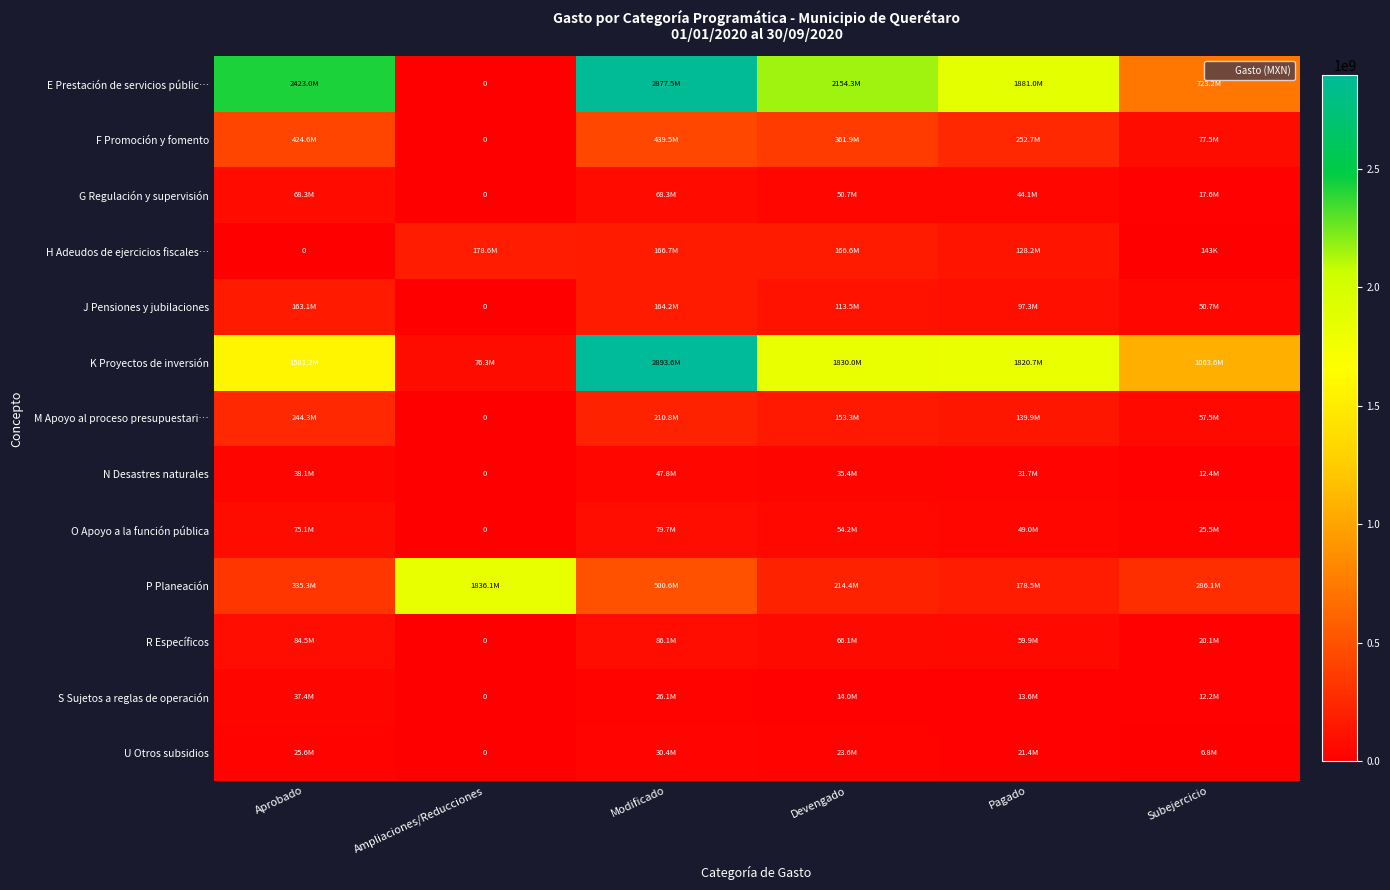

Is the value of E Prestación de servicios públic… at Devengado greater than the value of N Desastres naturales at Modificado?

Yes